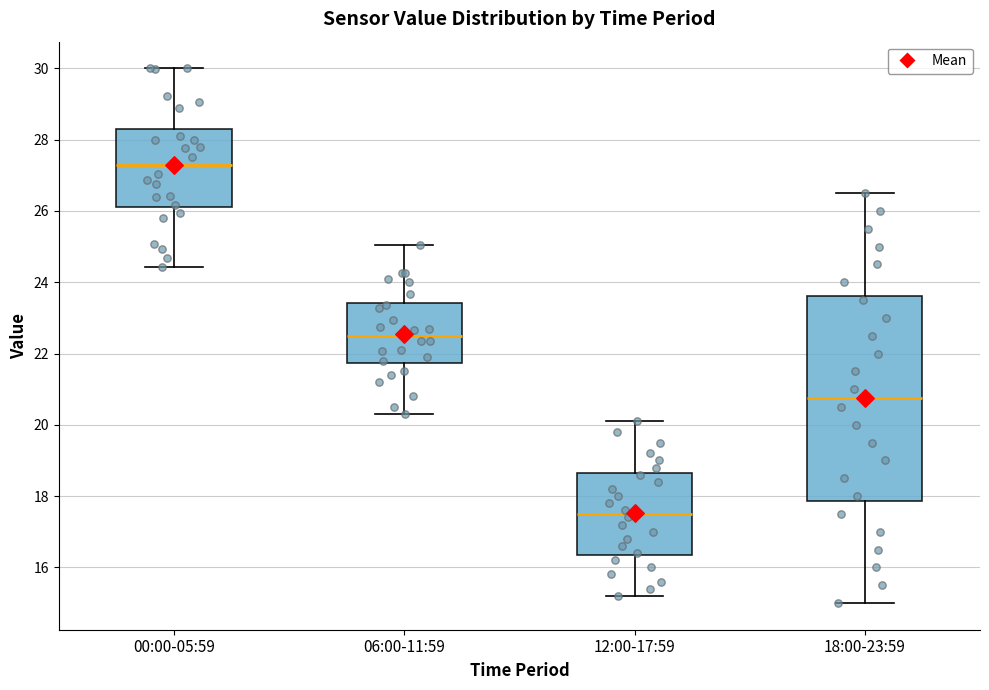

Comparing the boxes themselves (not the whiskers), which one is the tallest?

18:00-23:59